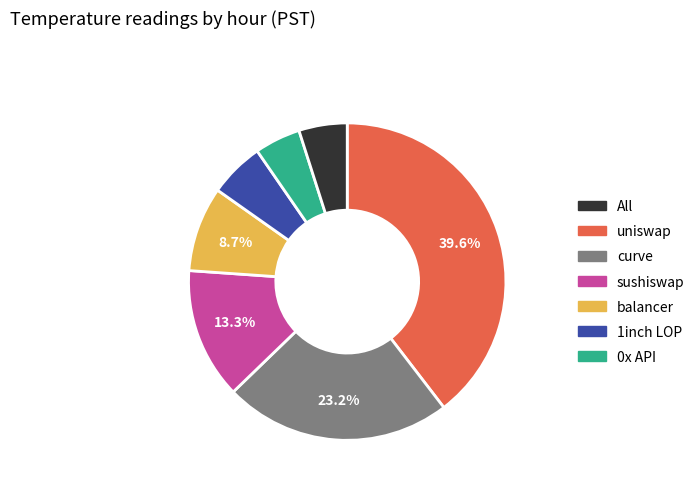

What is the largest slice in the pie chart?

All